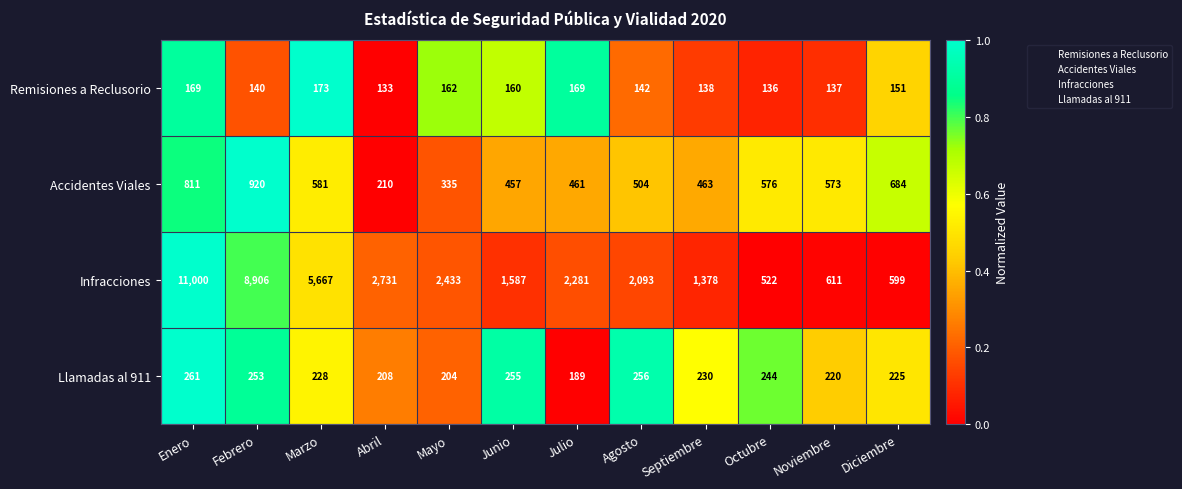

Where does the Infracciones series first go above 2281?

Enero